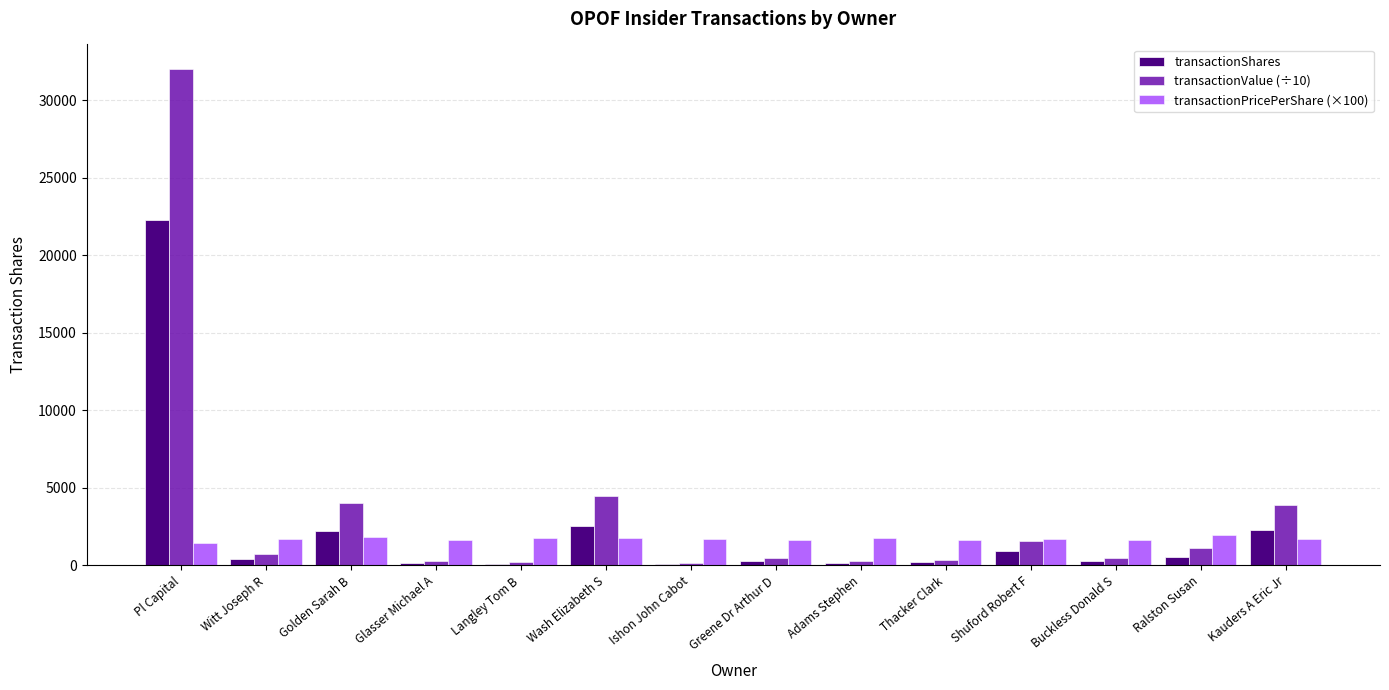

What is the sum of all transactionShares values?

32490.0